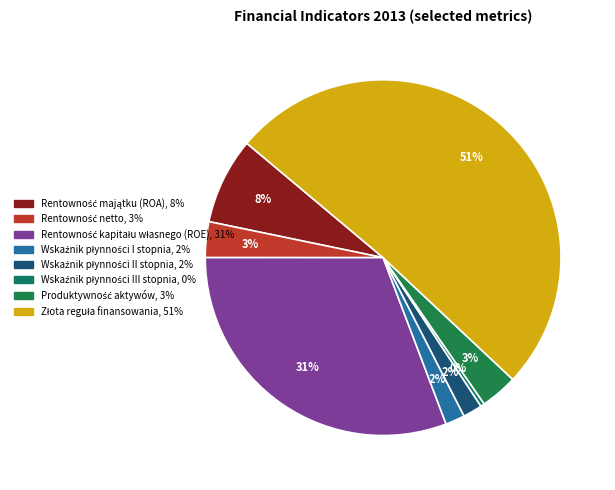

Count the number of slices in the pie.

8